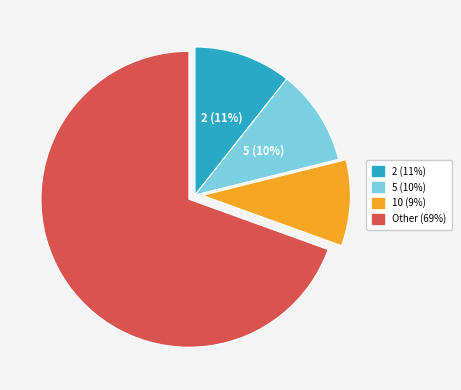

To the nearest percent, what is the average slice percentage?

25%